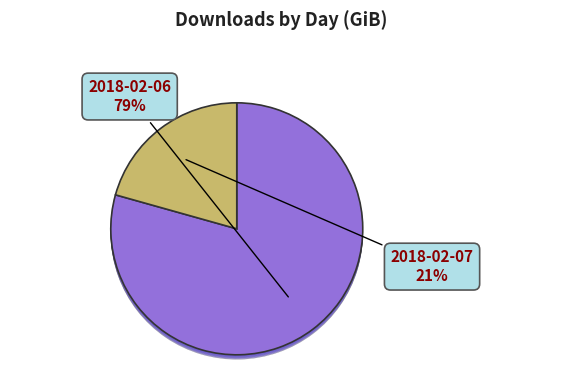

What percentage do 2018-02-07 (209132 downloads) and 2018-02-06 (841119 downloads) together represent?

100.0%